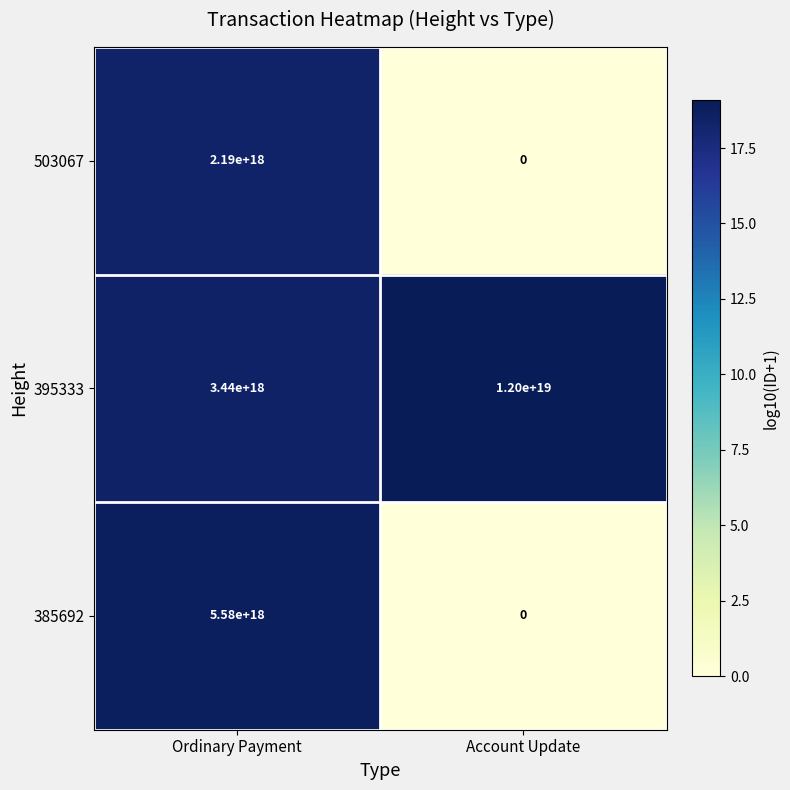

Where is 385692 nearest to the value 2790000000000000000?

Ordinary Payment